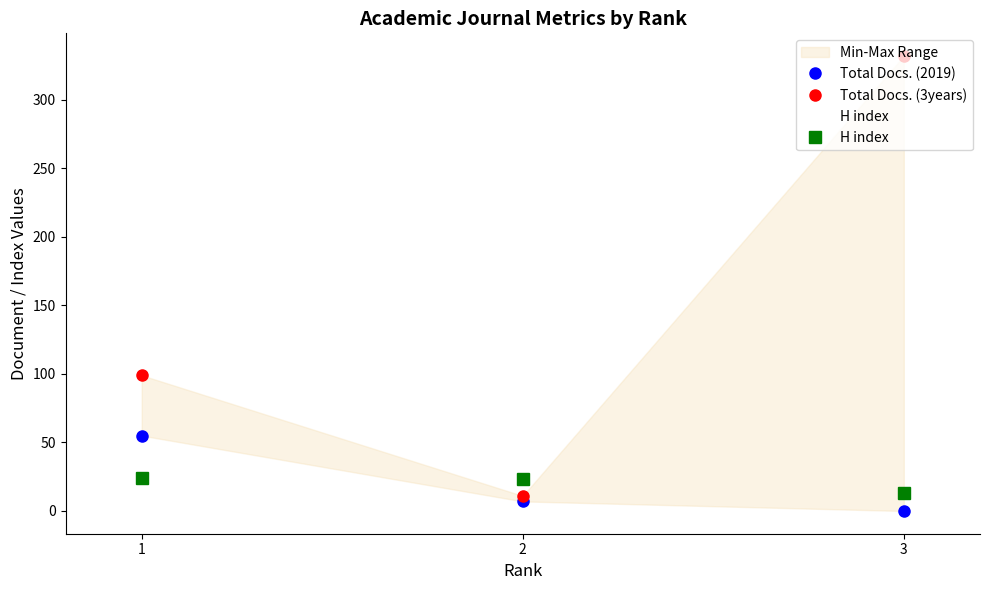

What are all the series names shown in the legend?

Total Docs. (2019), Total Docs. (3years), H index